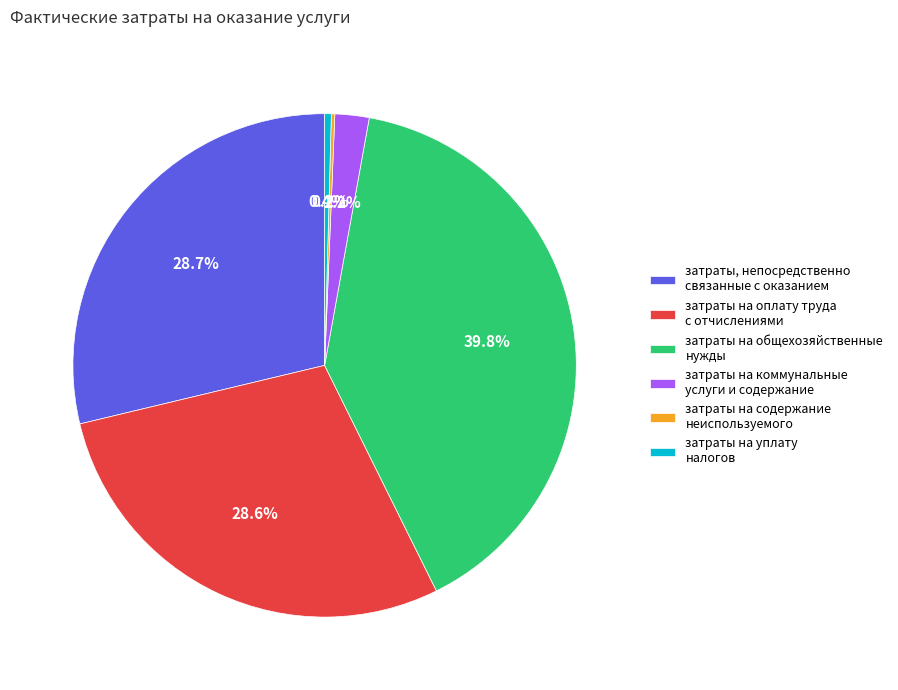

To the nearest percent, what is the average slice percentage?

17%